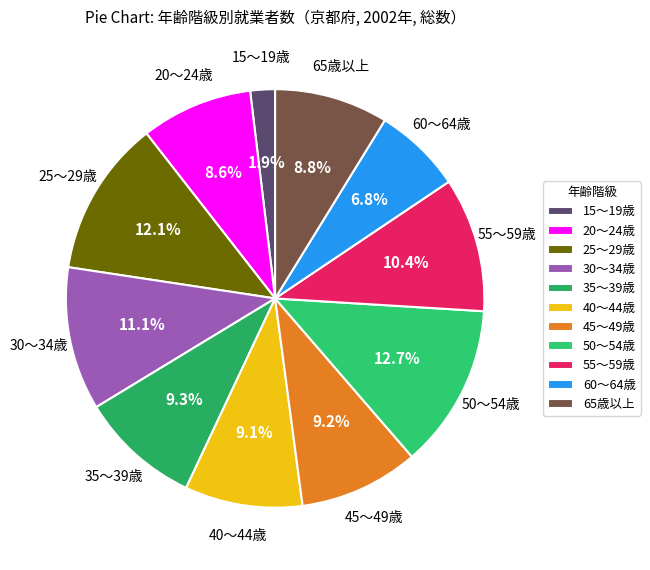

Which slice is the largest?

50～54歳